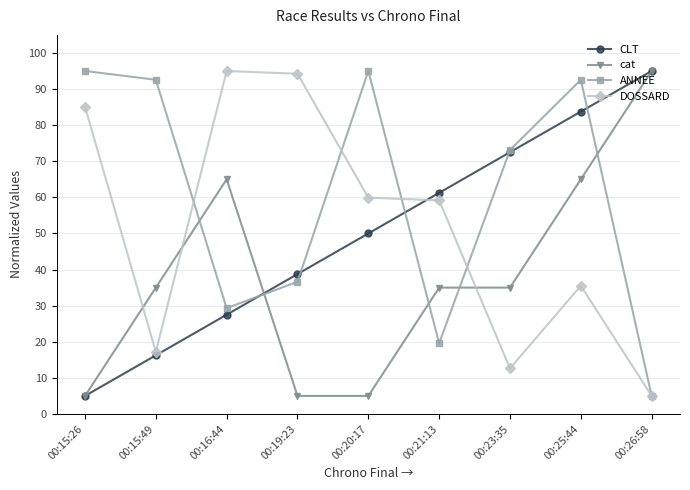

How many categories are shown in the chart?

9